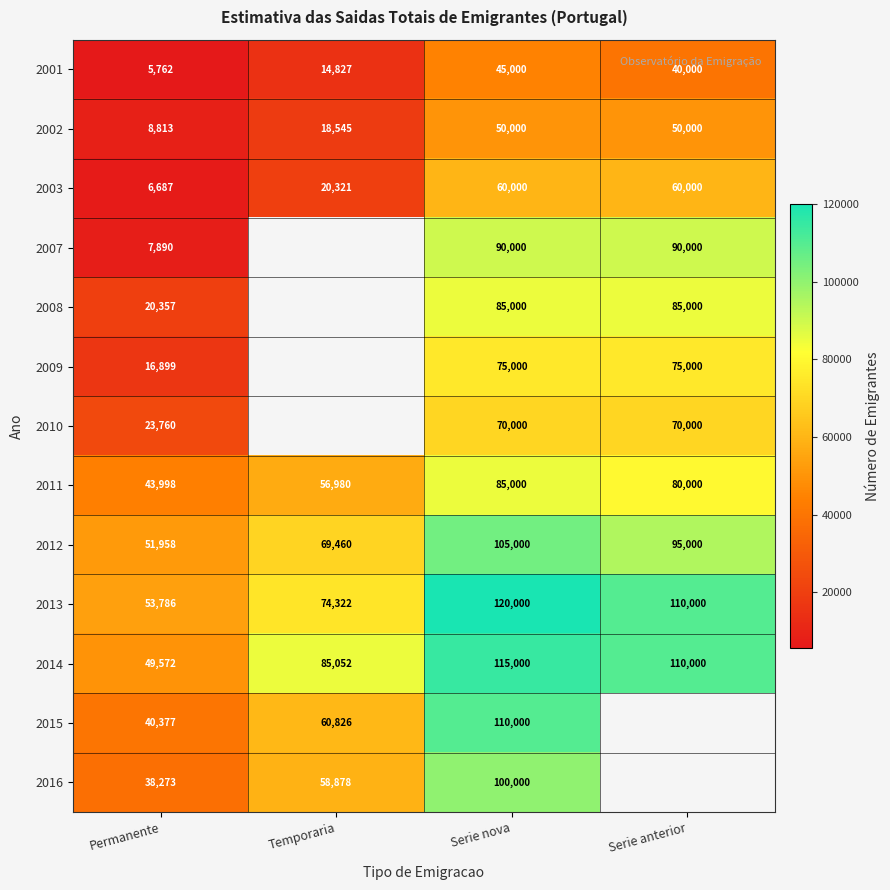

Which category has the lowest value across all series?

Permanente